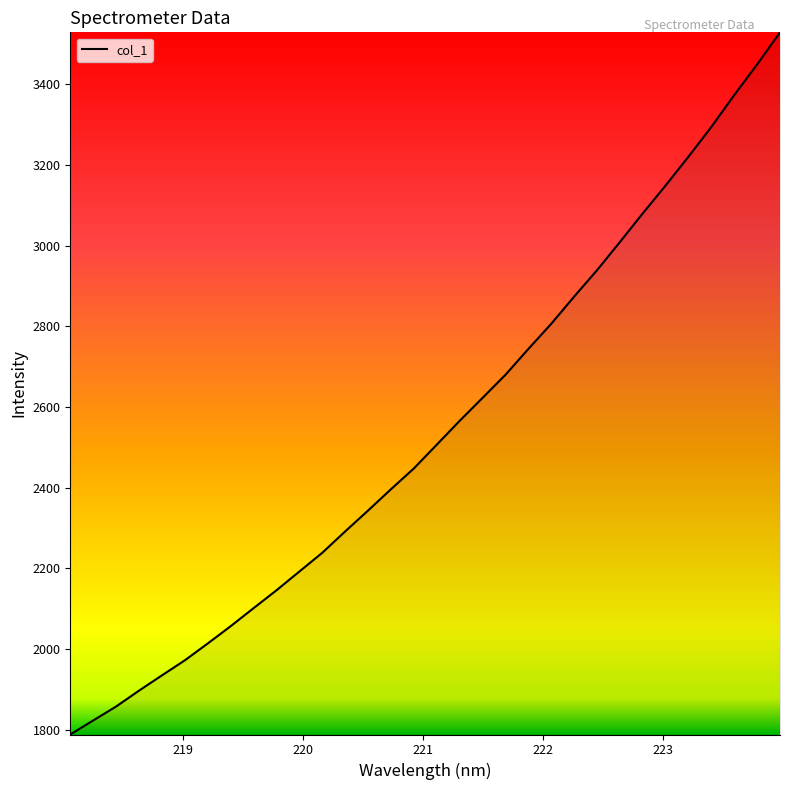

What is the maximum value shown in the chart?

3528.6